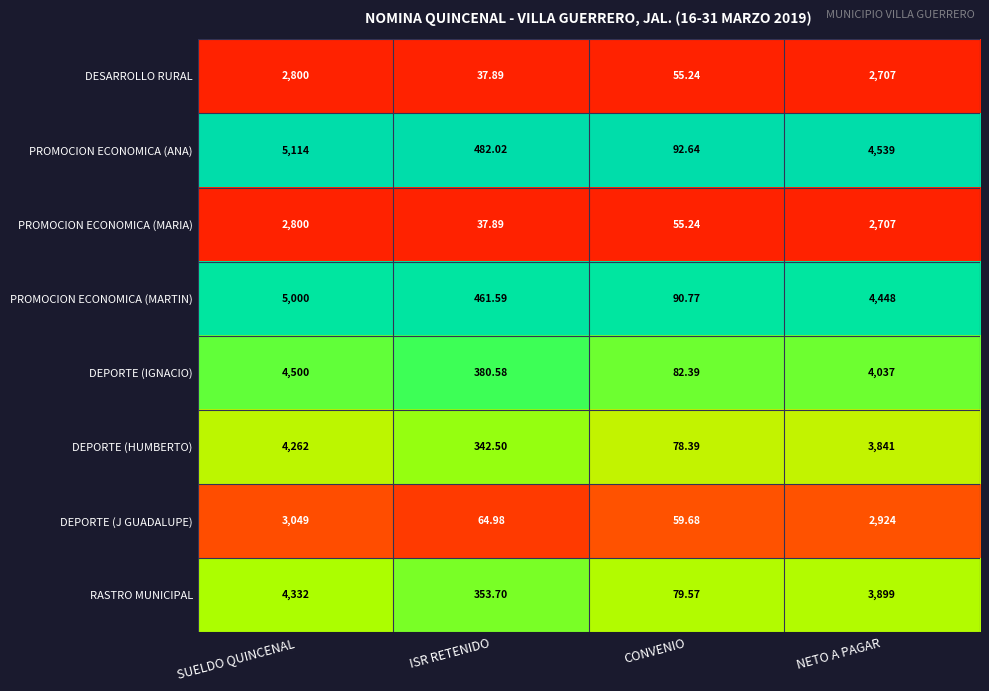

What is the total value across all series at ISR RETENIDO?

2161.2